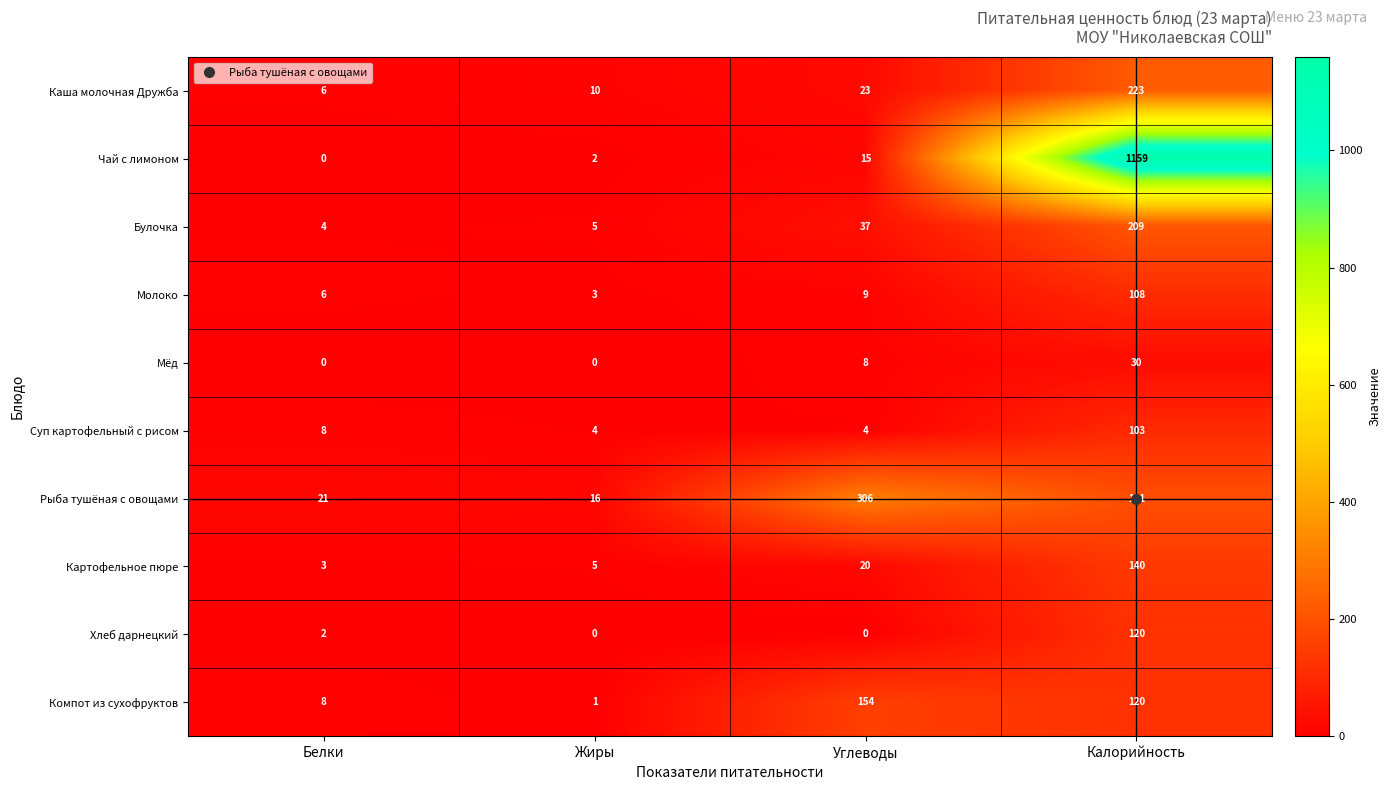

The value of Суп картофельный с рисом at Белки is 3. True or false?

False